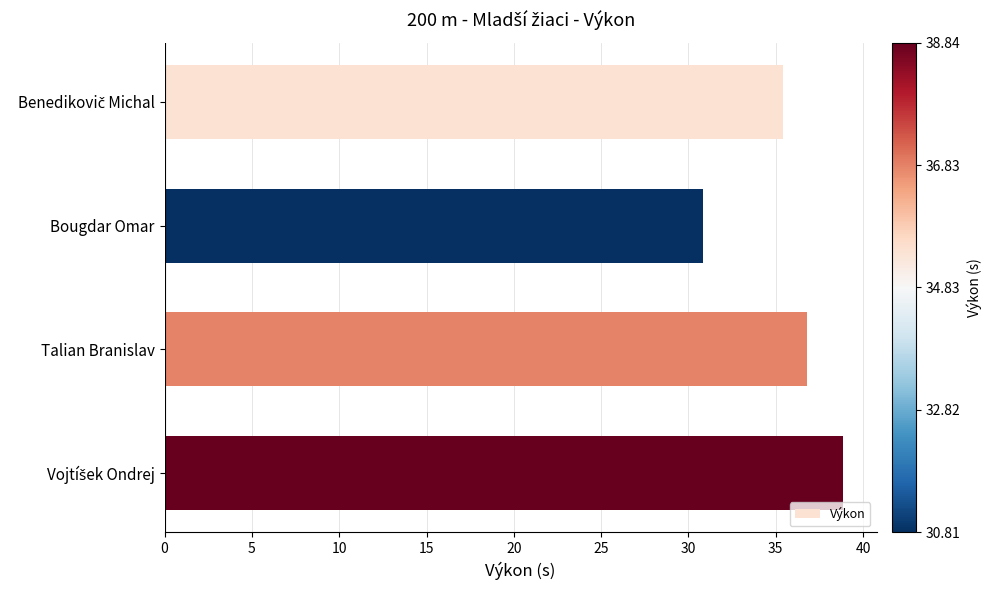

Which has a higher value, Bougdar Omar or Talian Branislav?

Talian Branislav